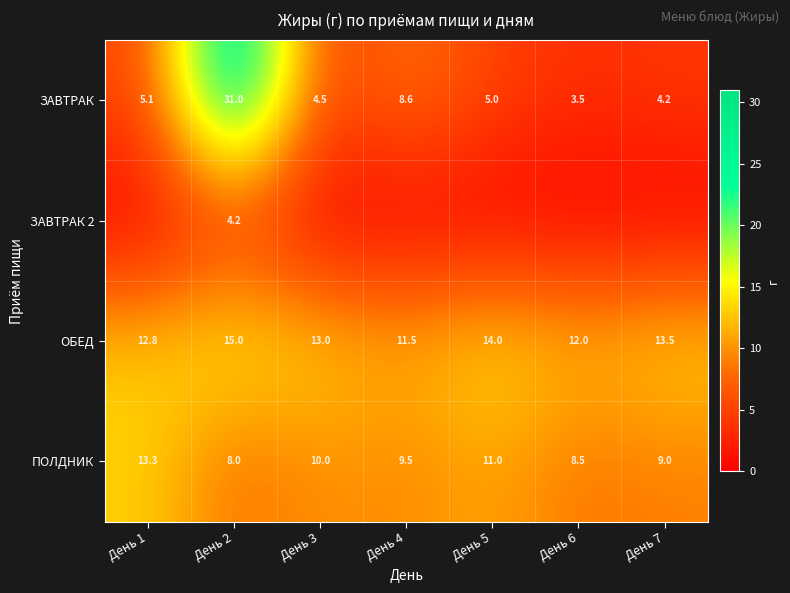

What is the minimum value for ОБЕД?

11.5